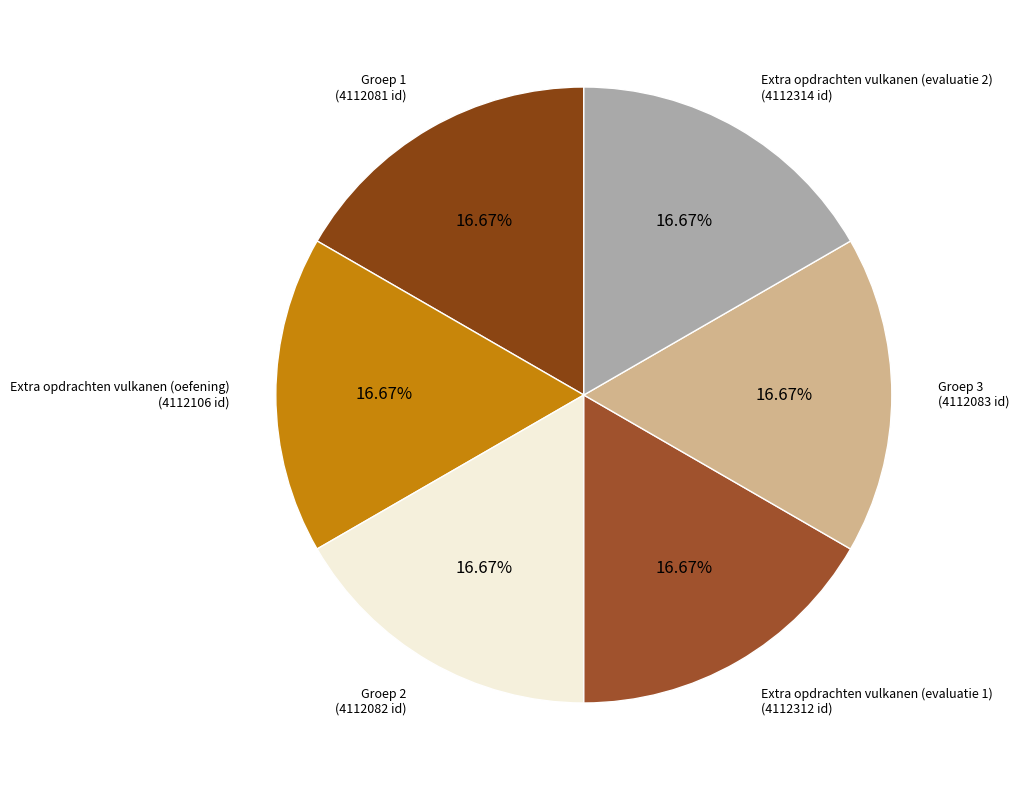

To the nearest percent, what is the combined percentage of Extra opdrachten vulkanen (evaluatie 1) and Groep 1?

33%